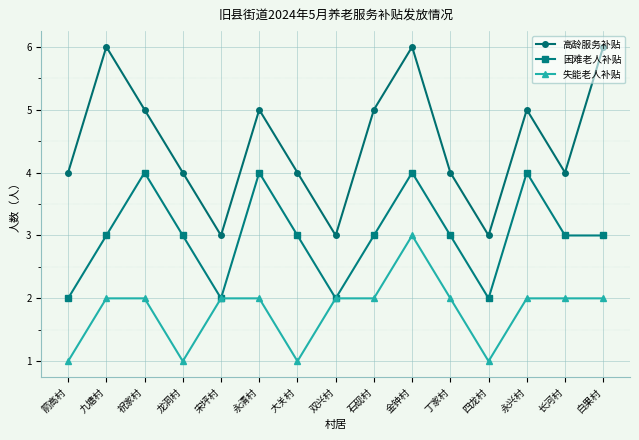

What is the spread (max minus min) of values at 宋坪村?

1